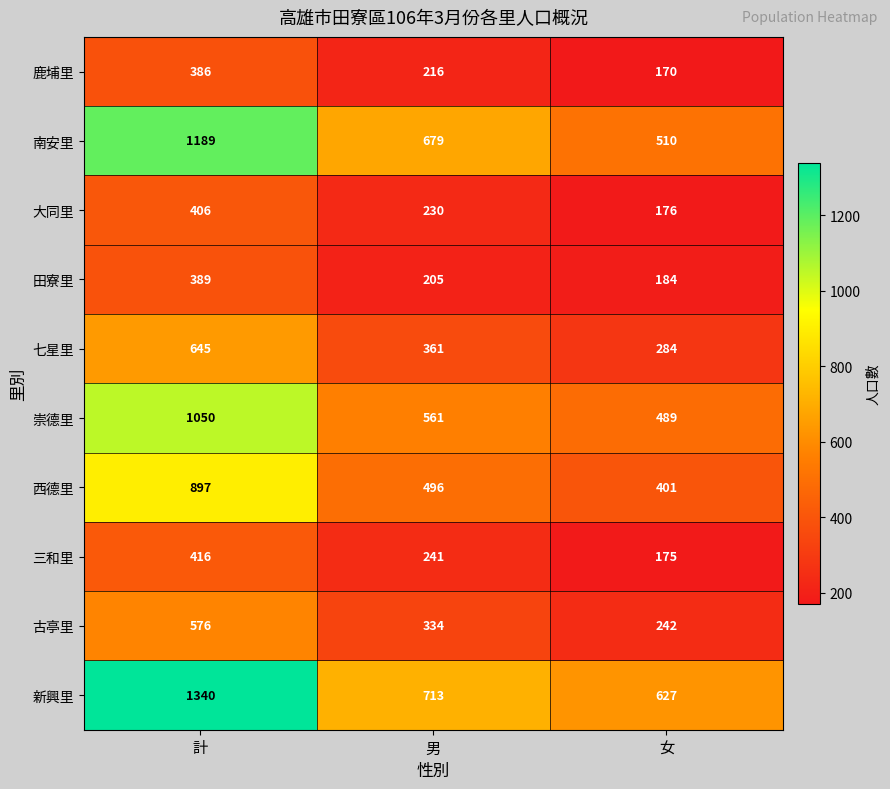

At 男, list the series in order from smallest to largest.

田寮里, 鹿埔里, 大同里, 三和里, 古亭里, 七星里, 西德里, 崇德里, 南安里, 新興里